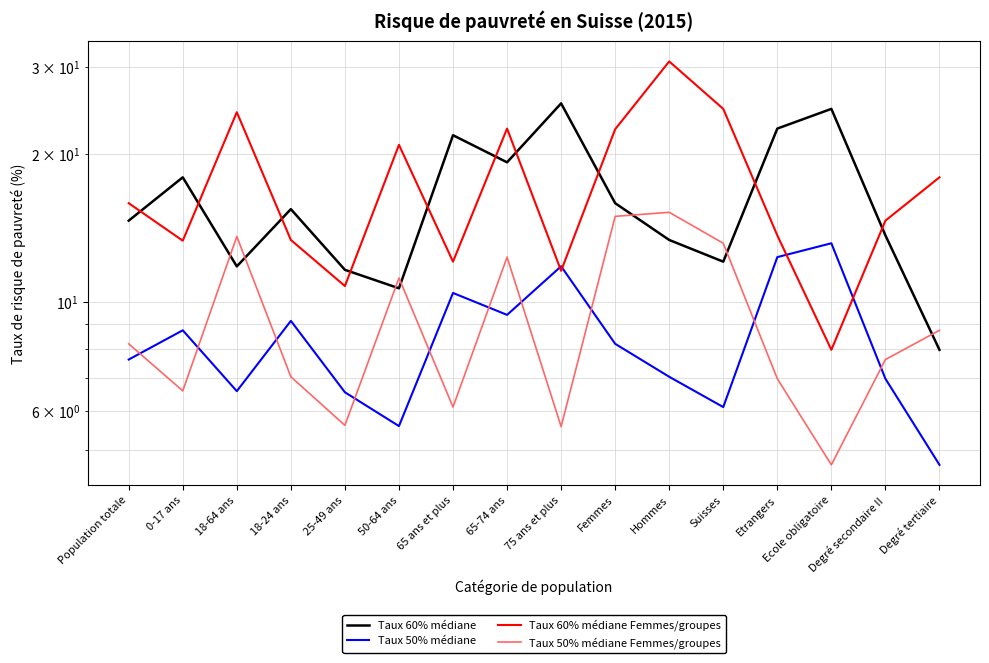

What is the average value of the Taux 50% médiane Femmes/groupes series?

9.2